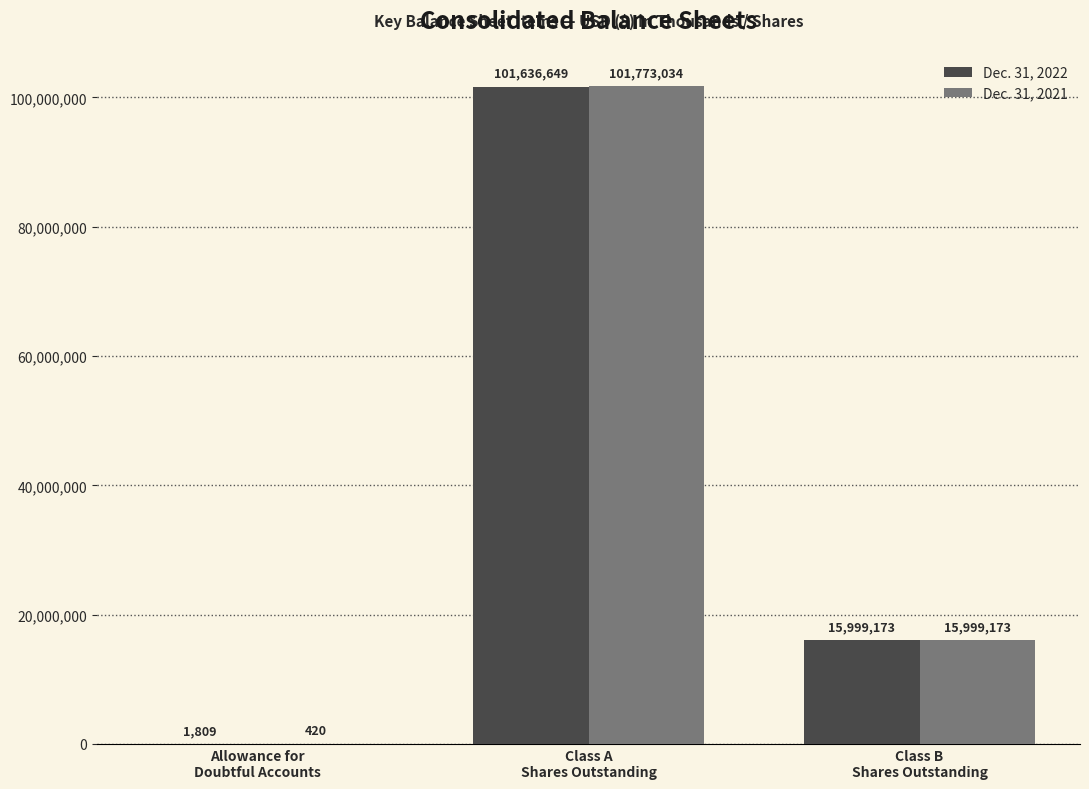

The Dec. 31, 2022 series shows 6089596 at Class B
Shares Outstanding. True or false?

False